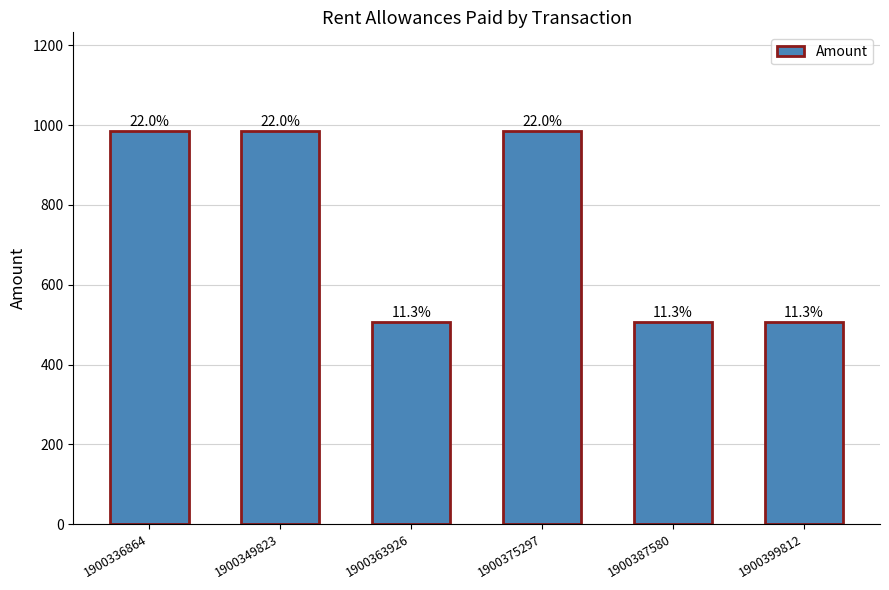

Does the chart contain any negative values?

No